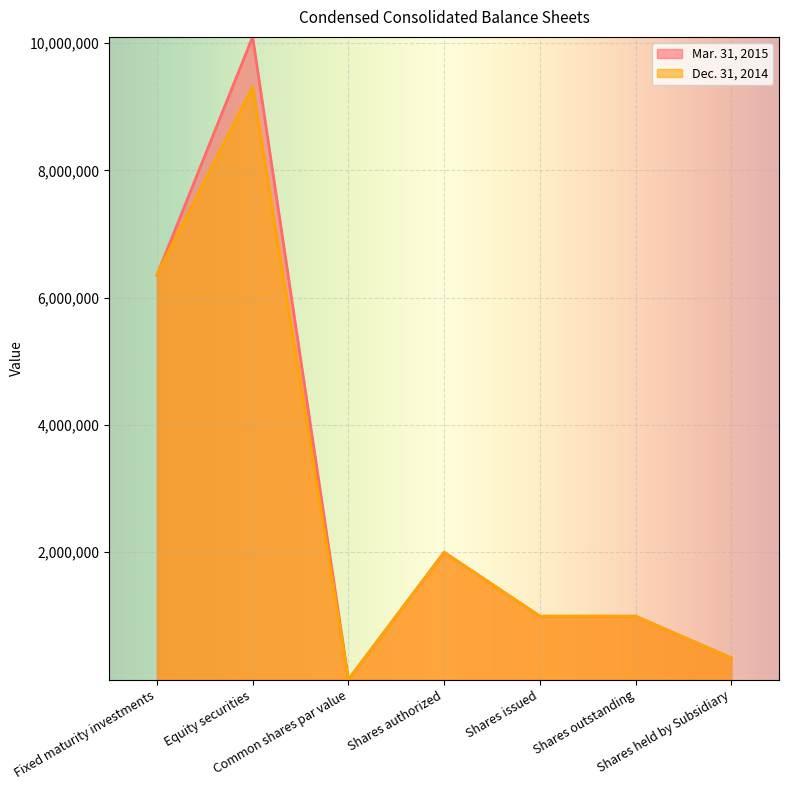

Which has a higher value, Equity securities or Shares outstanding?

Equity securities